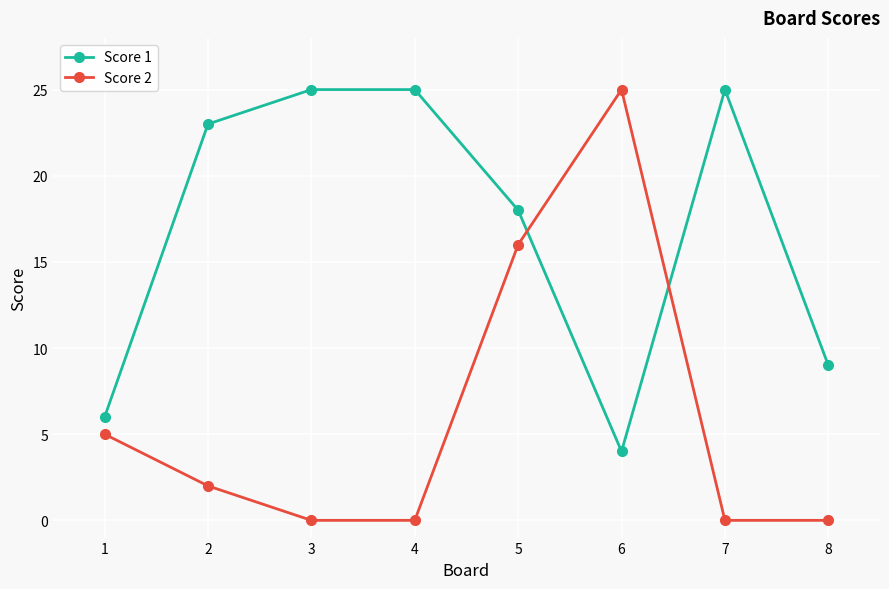

The value of Score 2 at 3 is 0. True or false?

True